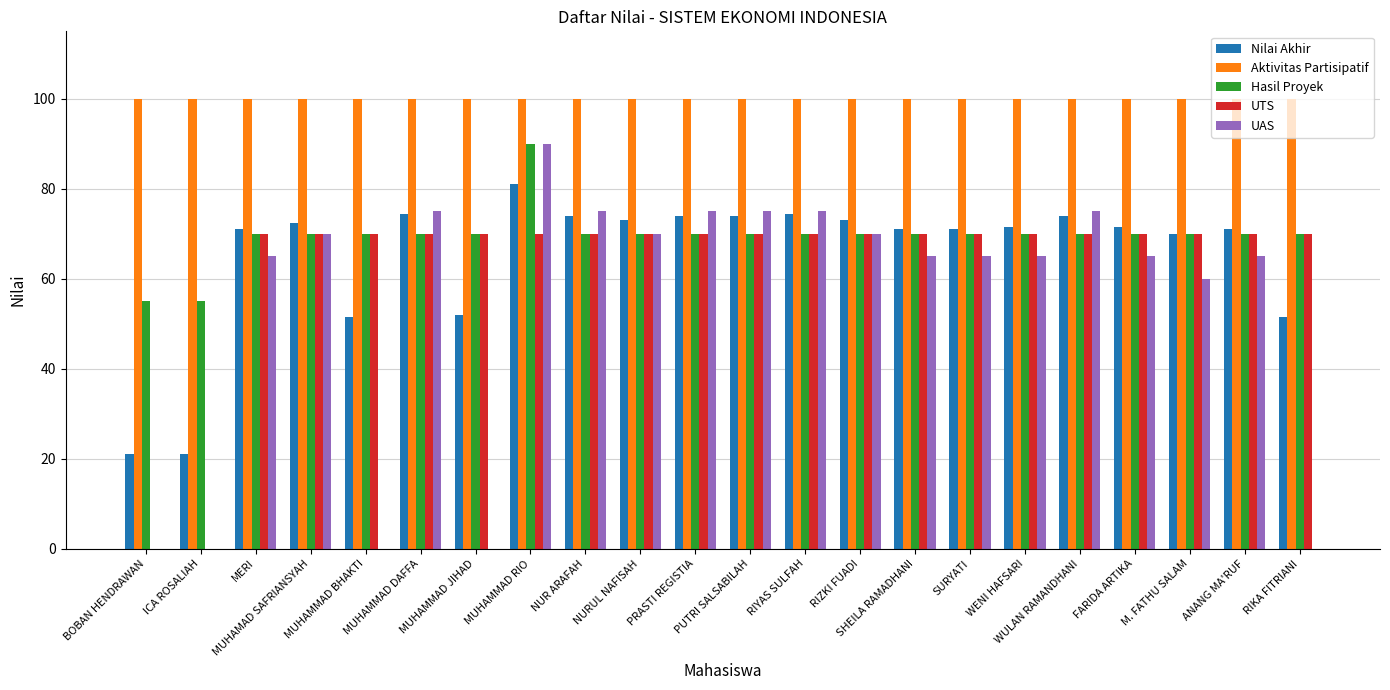

Which series has the largest total across all categories?

Aktivitas Partisipatif